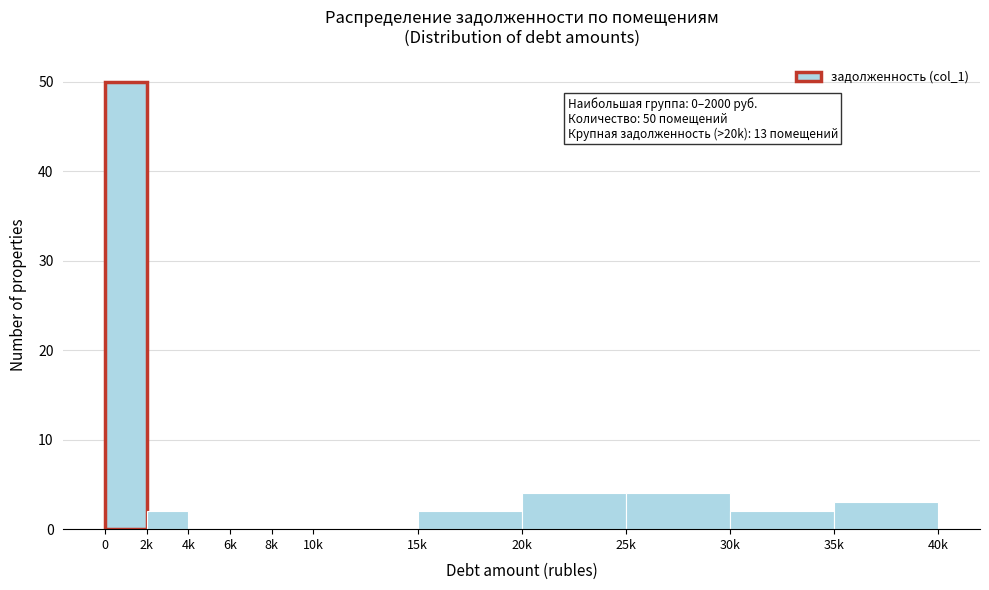

Reading left to right, extract all data points from this chart.

0=50	2k=2	4k=0	6k=0	8k=0	10k=0	15k=2	20k=4	25k=4	30k=2	35k=3